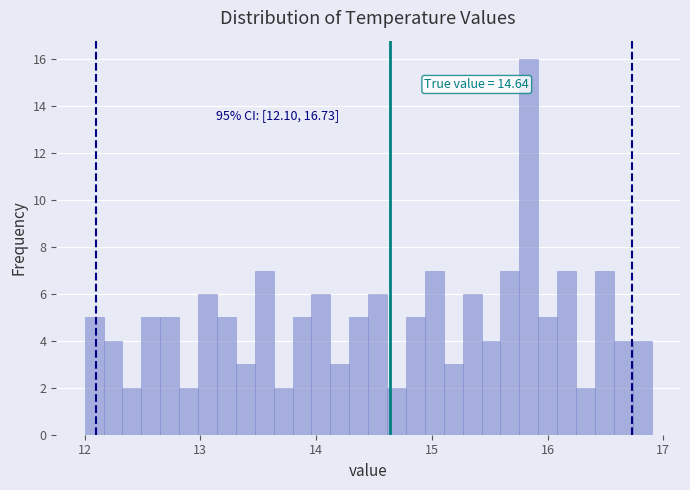

Read against the x-axis, roughly where is the centre of the tallest bar?

15.8